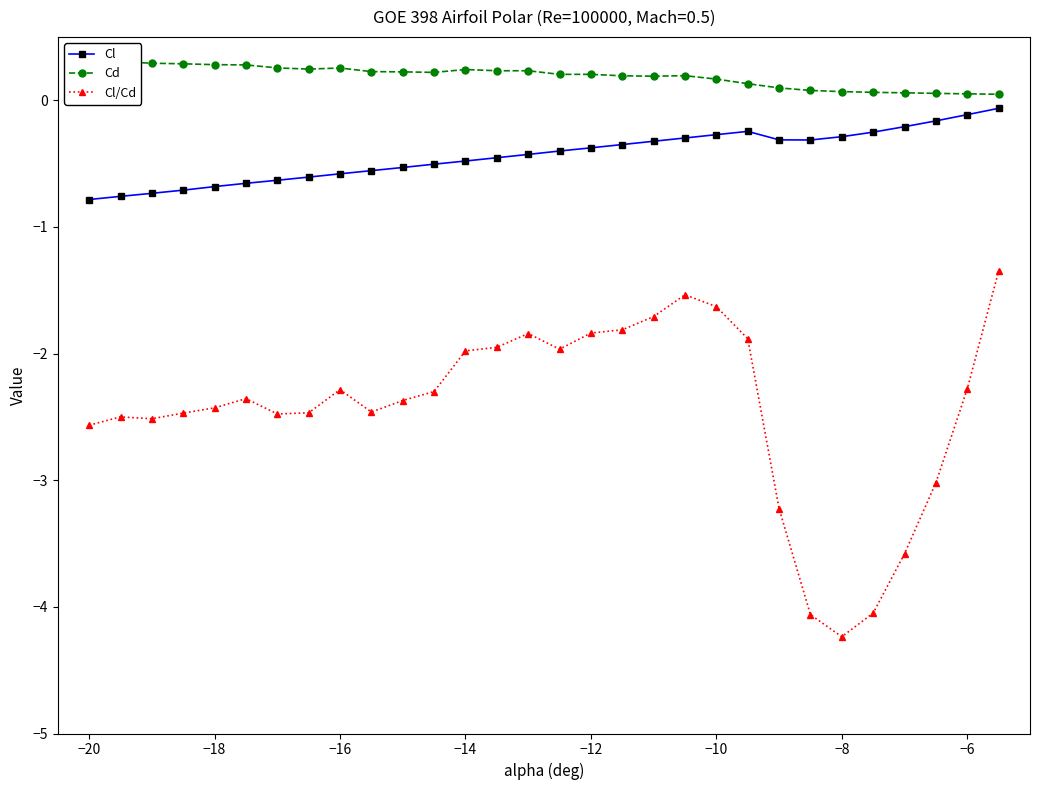

What is the difference between the maximum and minimum values in the Cd series?

0.3